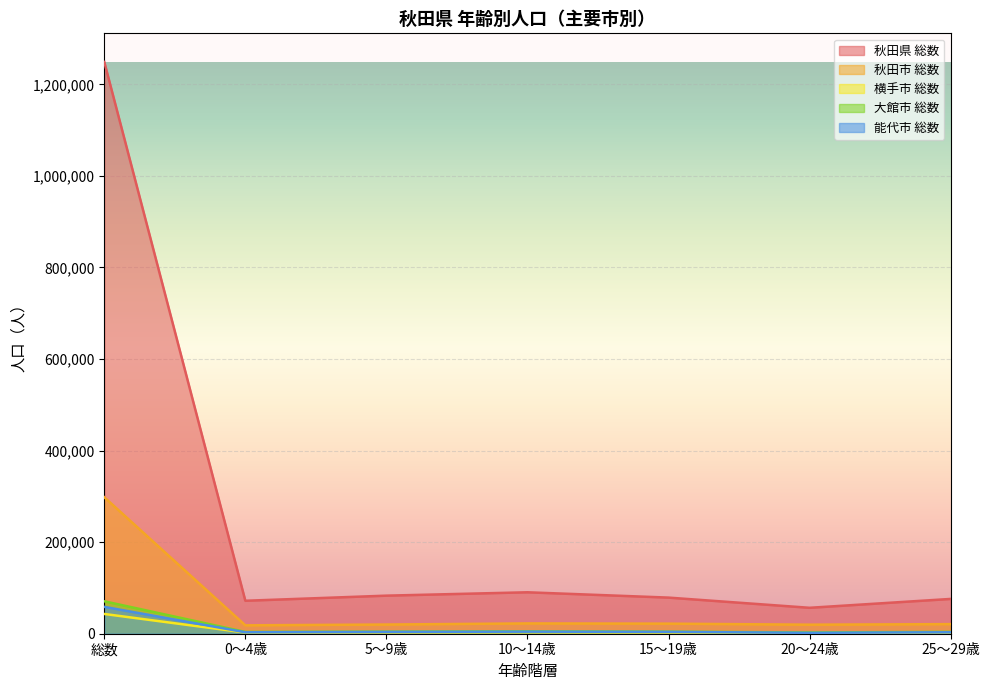

Reading left to right, list all the values displayed in this chart.

秋田県 総数: 1249014	71999	83162	90518	78895	56640	76014
秋田市 総数: 298139	18345	20064	22529	22010	19735	20959
横手市 総数: 43165	2559	2876	3115	2684	1378	2632
大館市 総数: 70855	3935	4572	5327	4546	2762	4074
能代市 総数: 58696	3149	3963	4490	4062	1949	3167